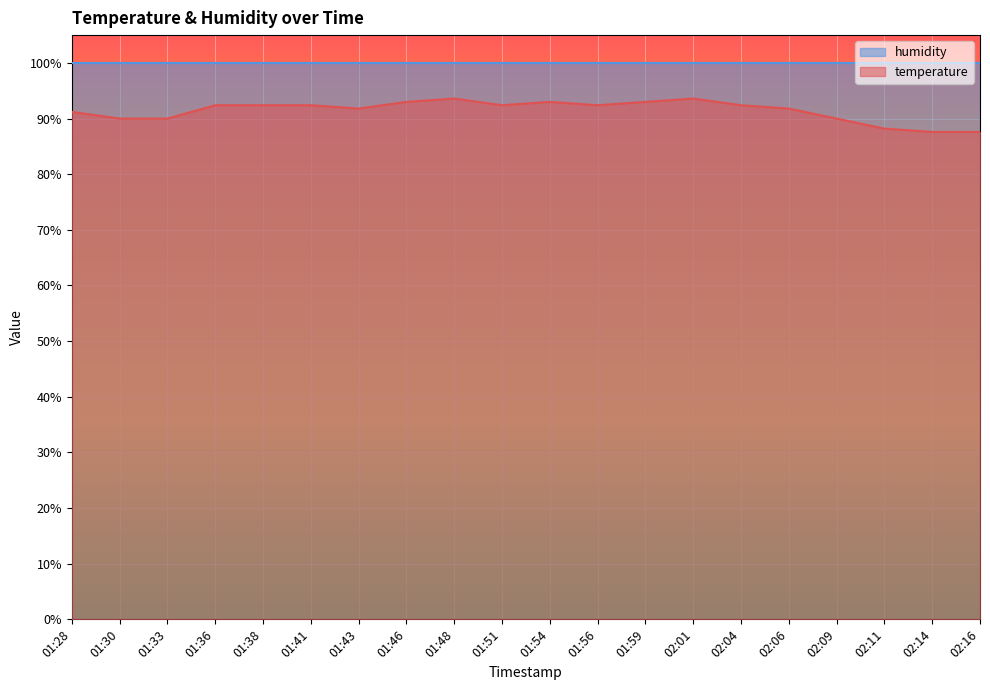

What is the value of the 9th point from the left?

93.6